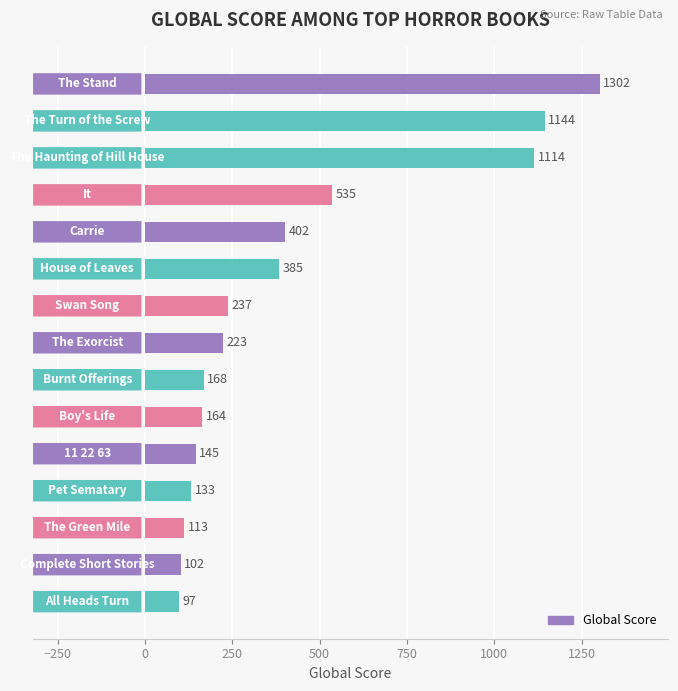

What is the minimum value shown in the chart?

97